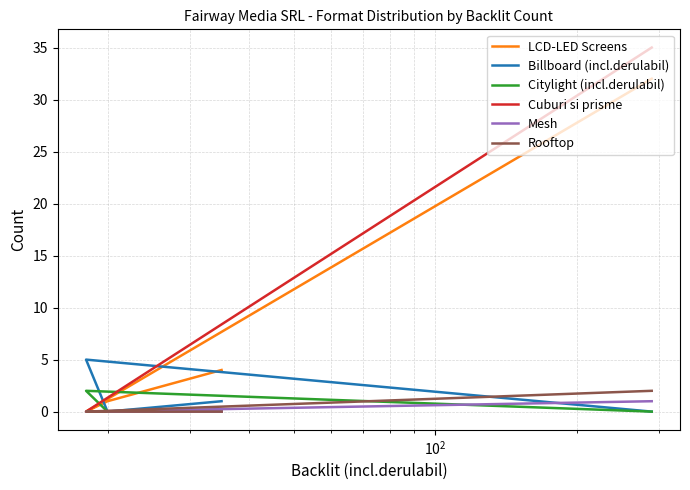

Which series has the widest spread of values?

Cuburi si prisme